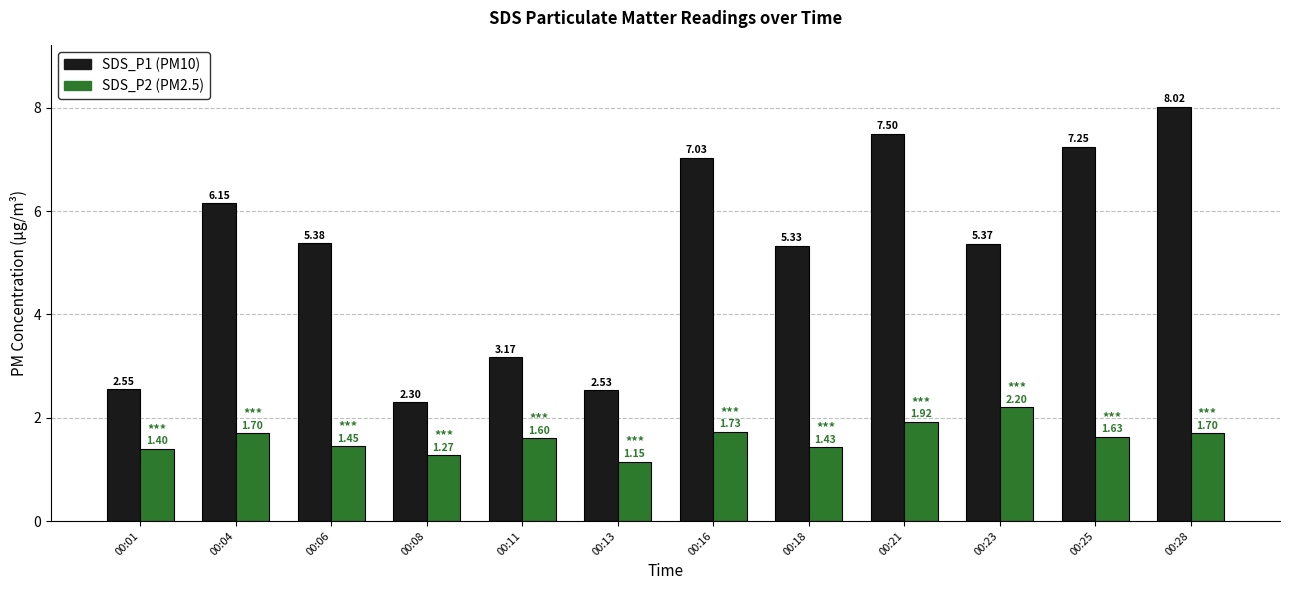

What is the spread (max minus min) of values at 00:21?

5.6